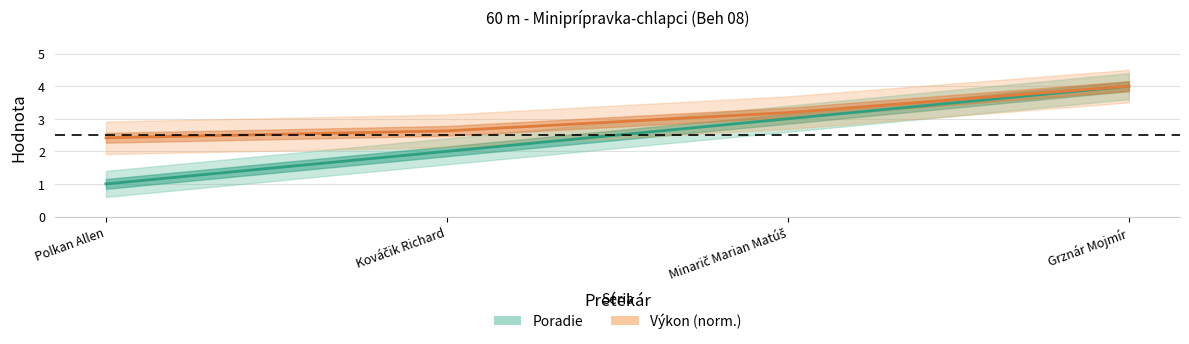

What is the greatest value displayed?

4.0